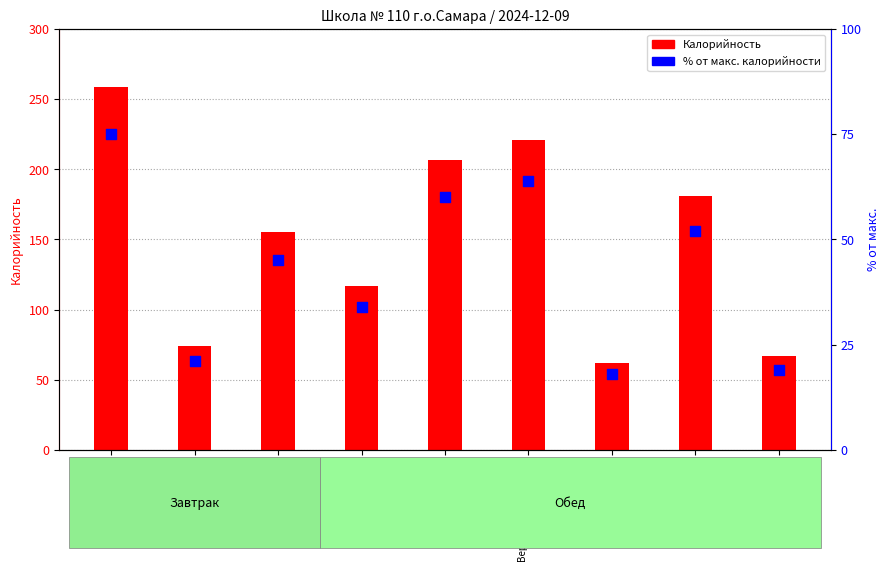

Which series contains the highest Y value?

Калорийность